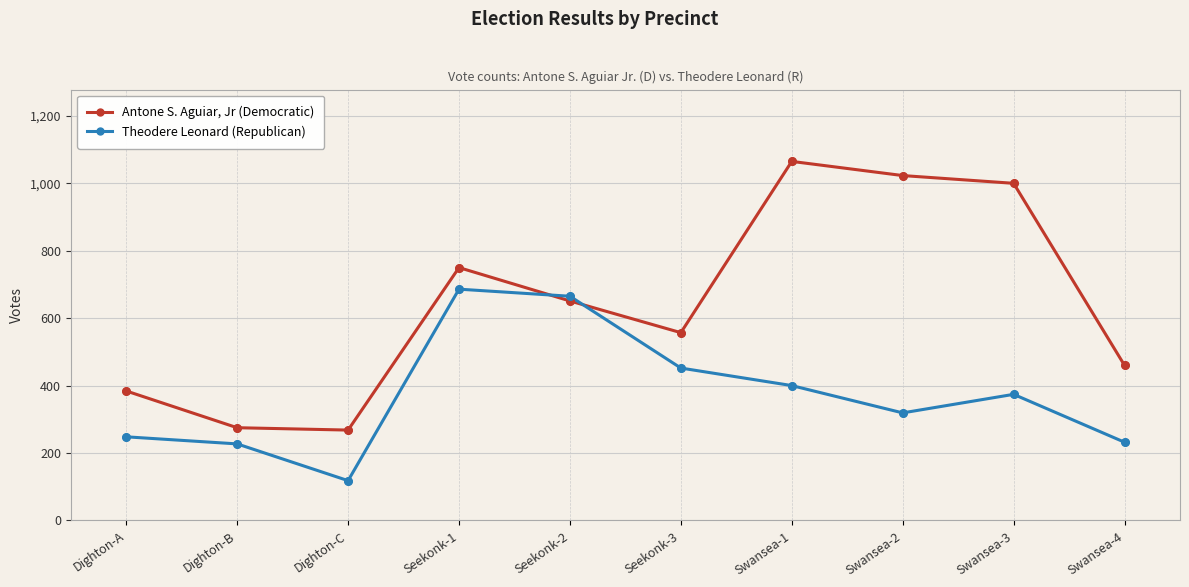

At how many categories does at least one series exceed 439?

7